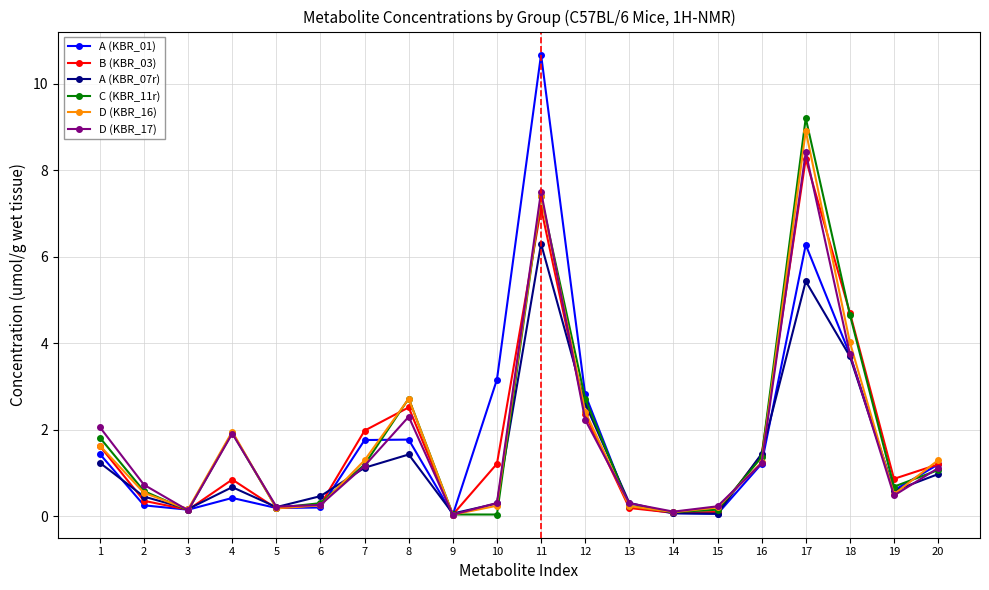

What is the maximum value for A (KBR_07r)?

6.3